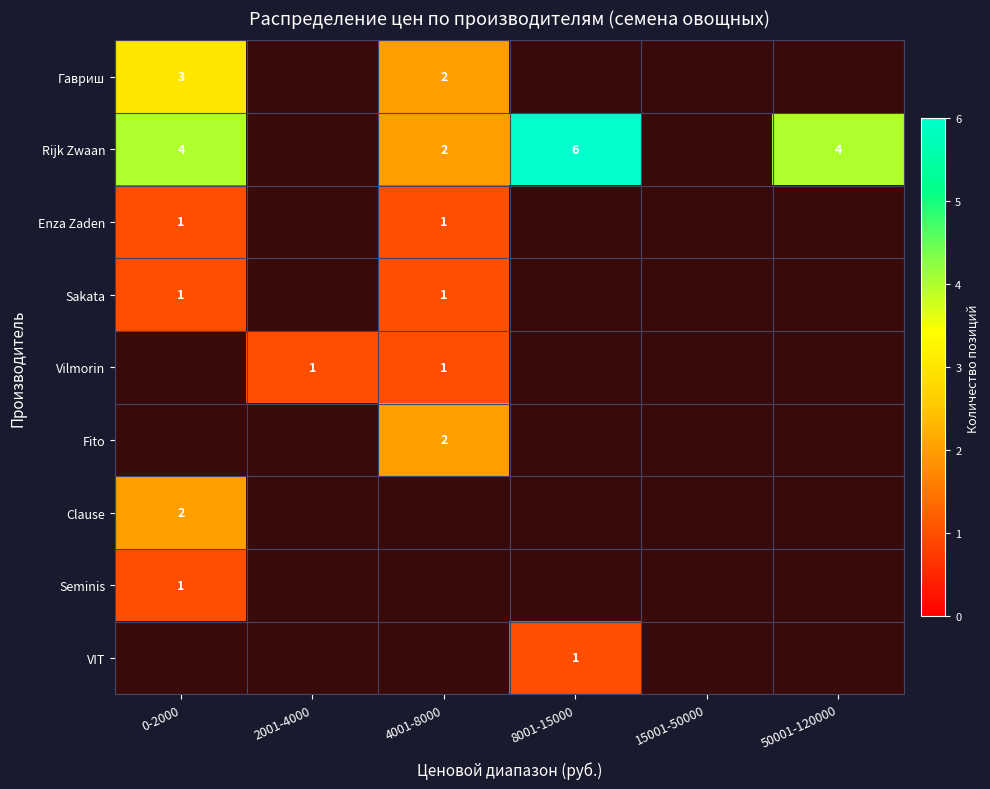

Which has a higher value, 50001-120000 or 4001-8000?

4001-8000